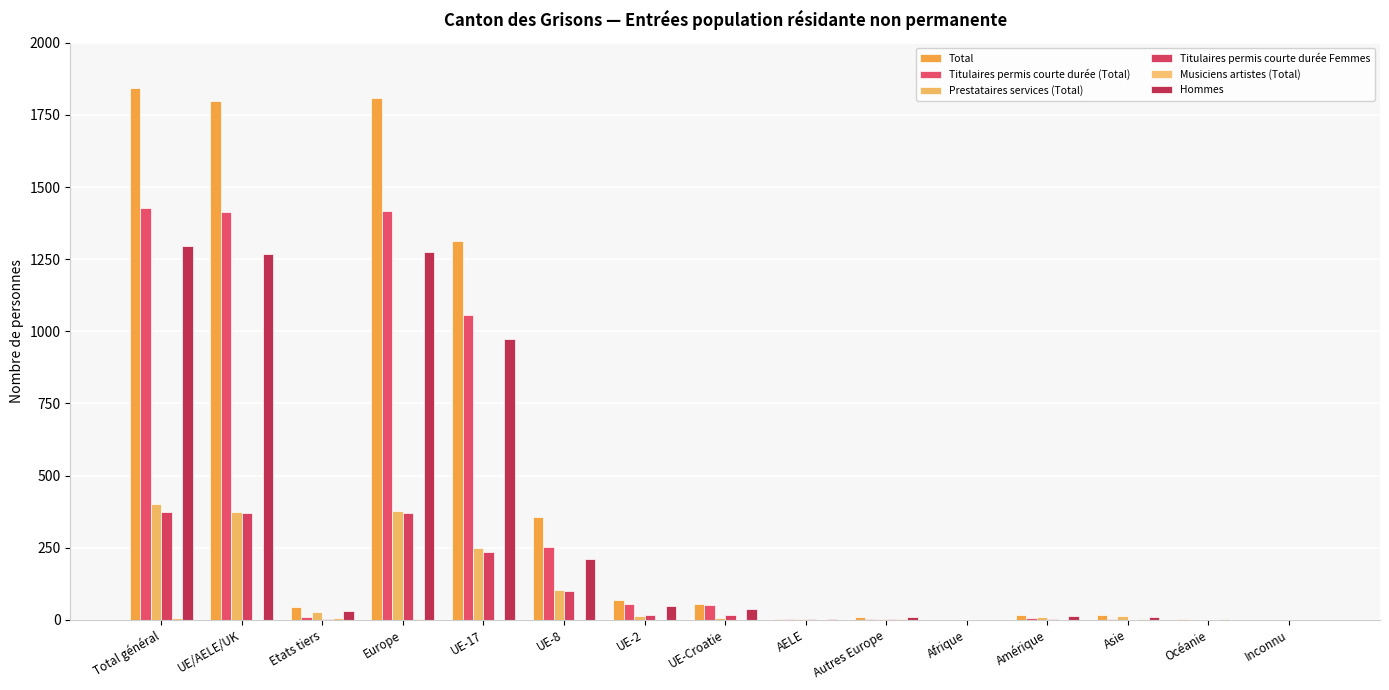

Which series changed the most between UE-8 and Inconnu?

Total